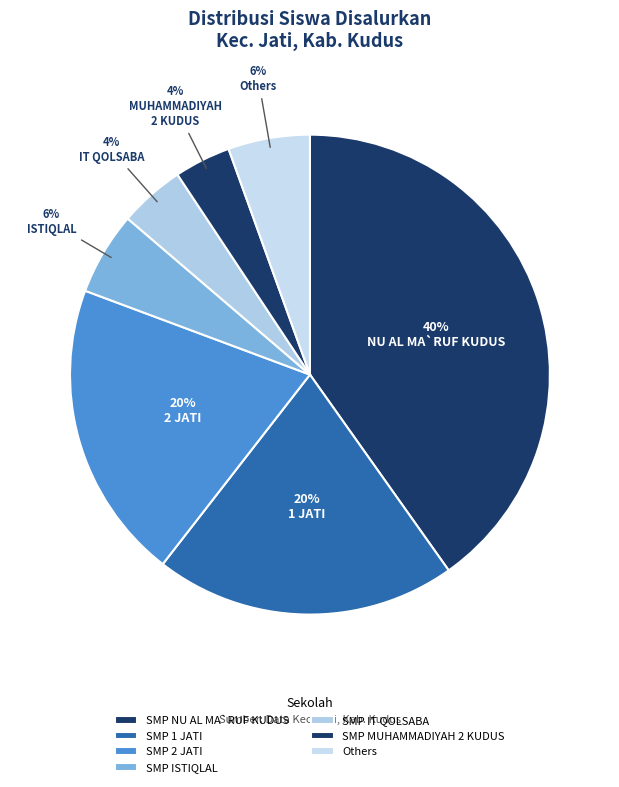

Which slice is the largest?

SMP NU AL MA`RUF KUDUS